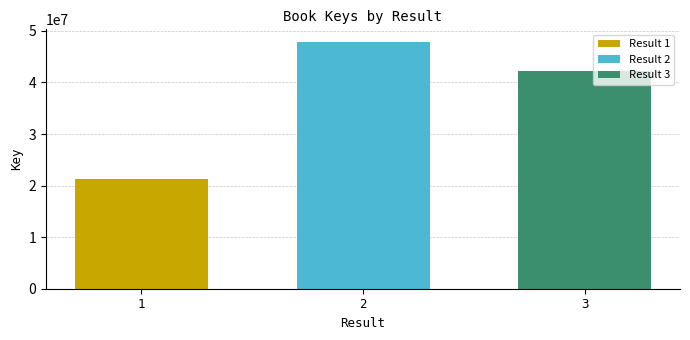

The value of Result 2 at 2 is 47905513. True or false?

True